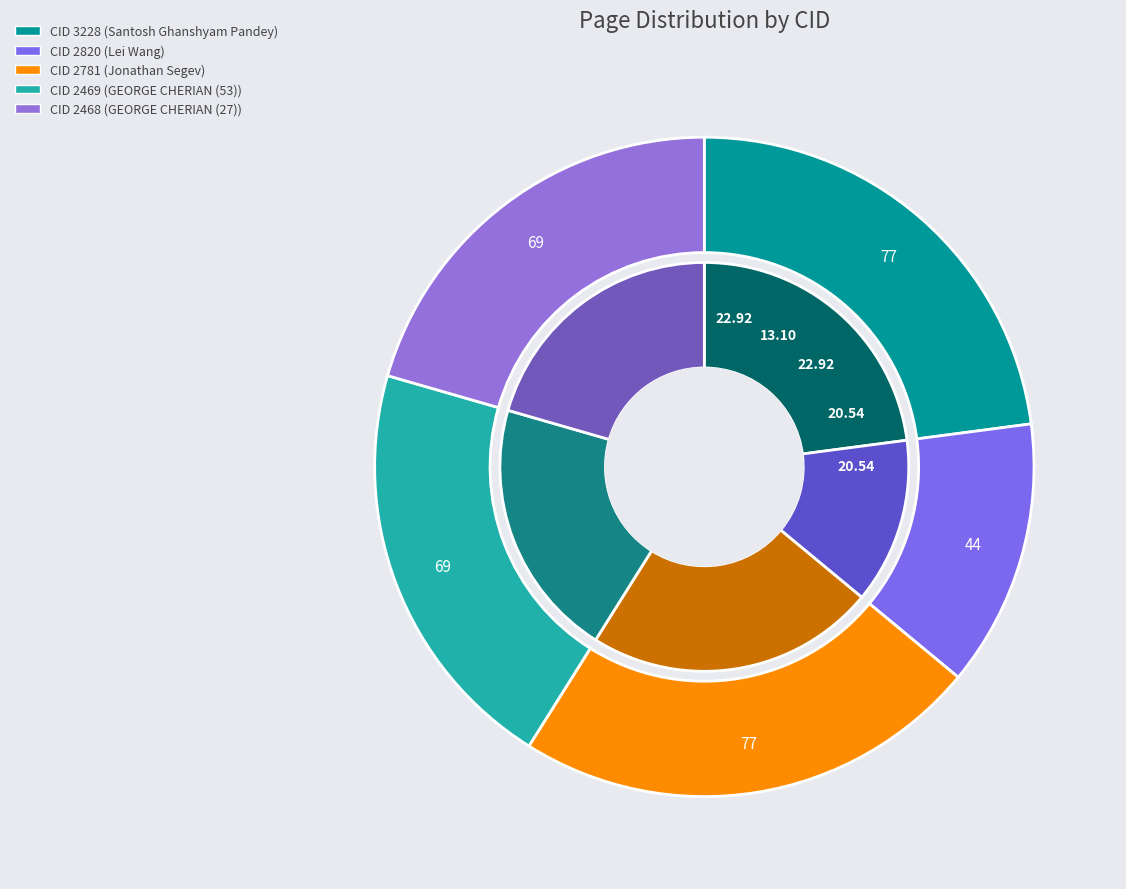

What is the change in value from 2820 to 2469?

+25